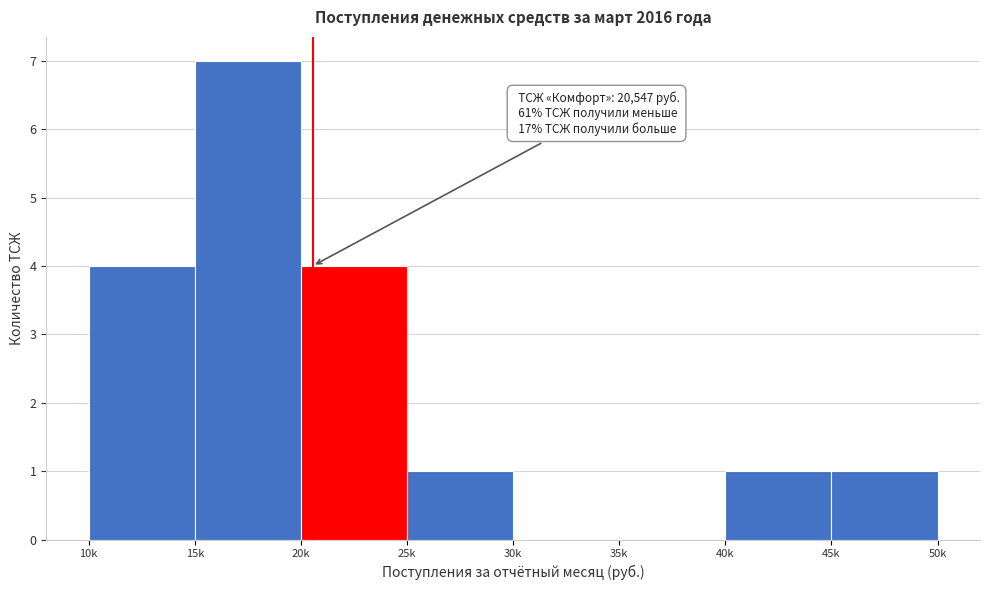

Reading left to right, extract all data points from this chart.

10k=4	15k=7	20k=4	25k=1	30k=0	35k=0	40k=1	45k=1